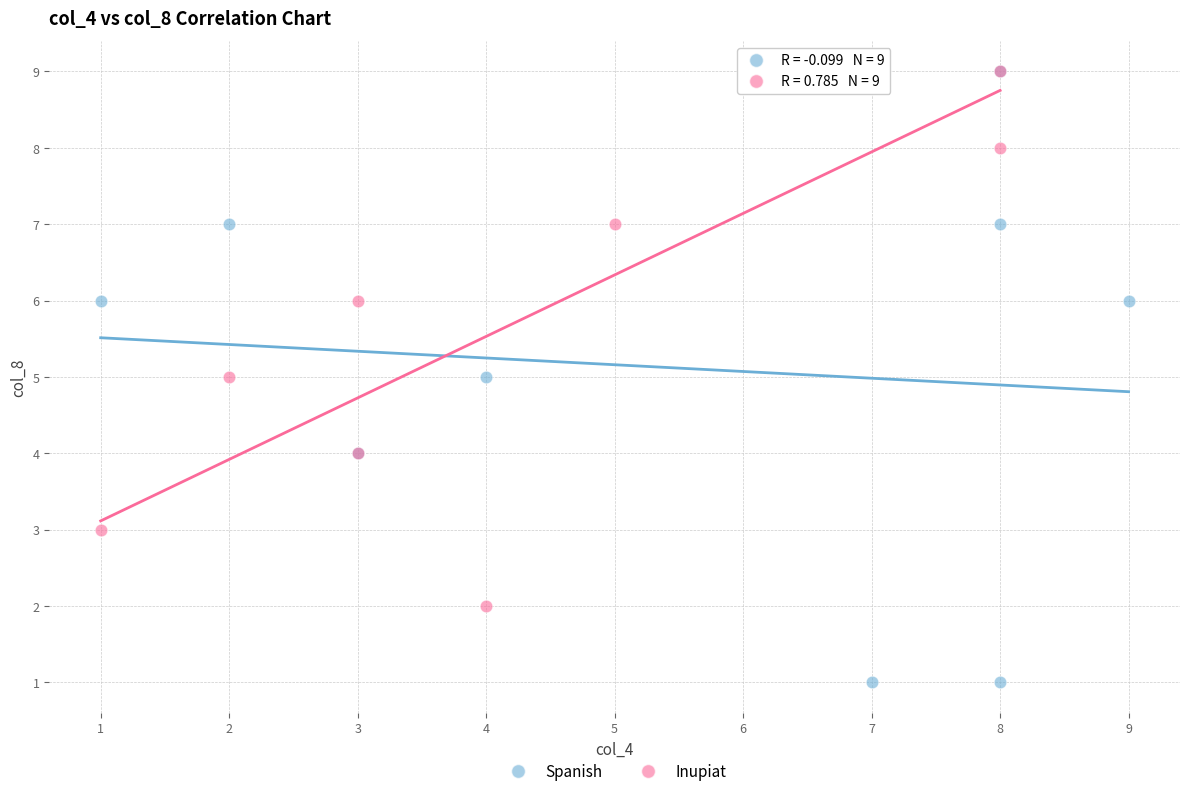

Which series has the largest Y range (max minus min)?

Spanish